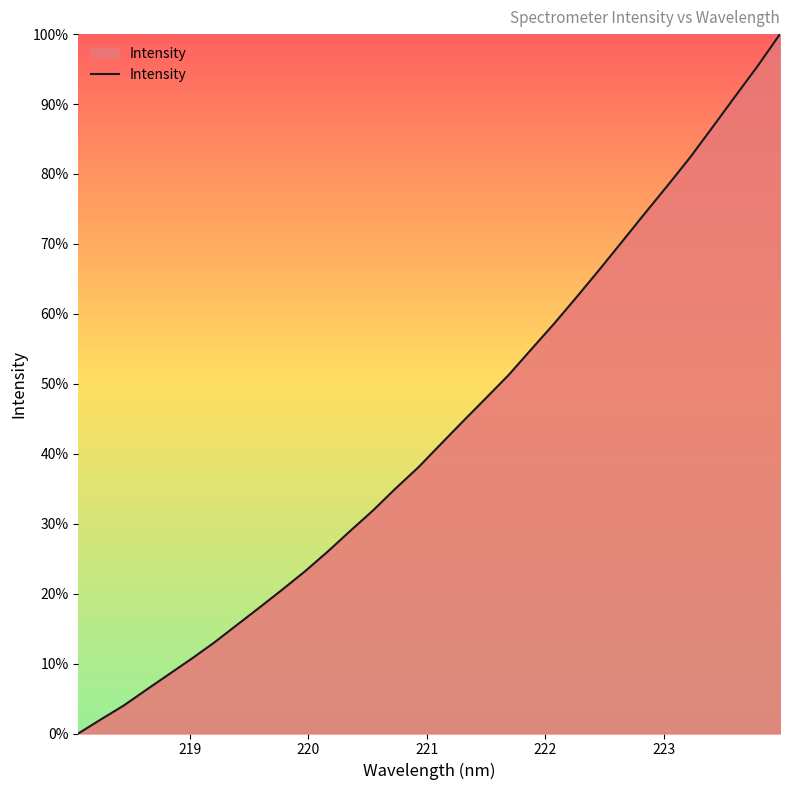

What is the difference between the maximum and minimum values?

100.0